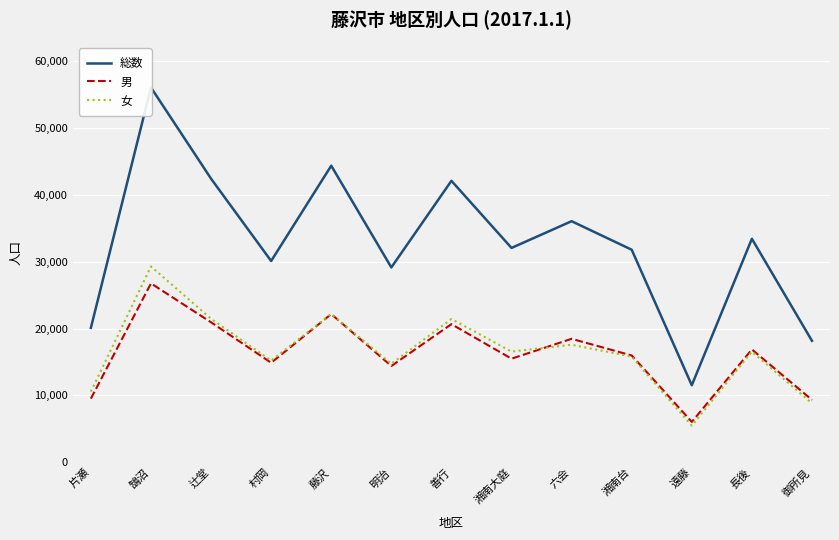

At which category does 総数 reach its first local valley?

村岡